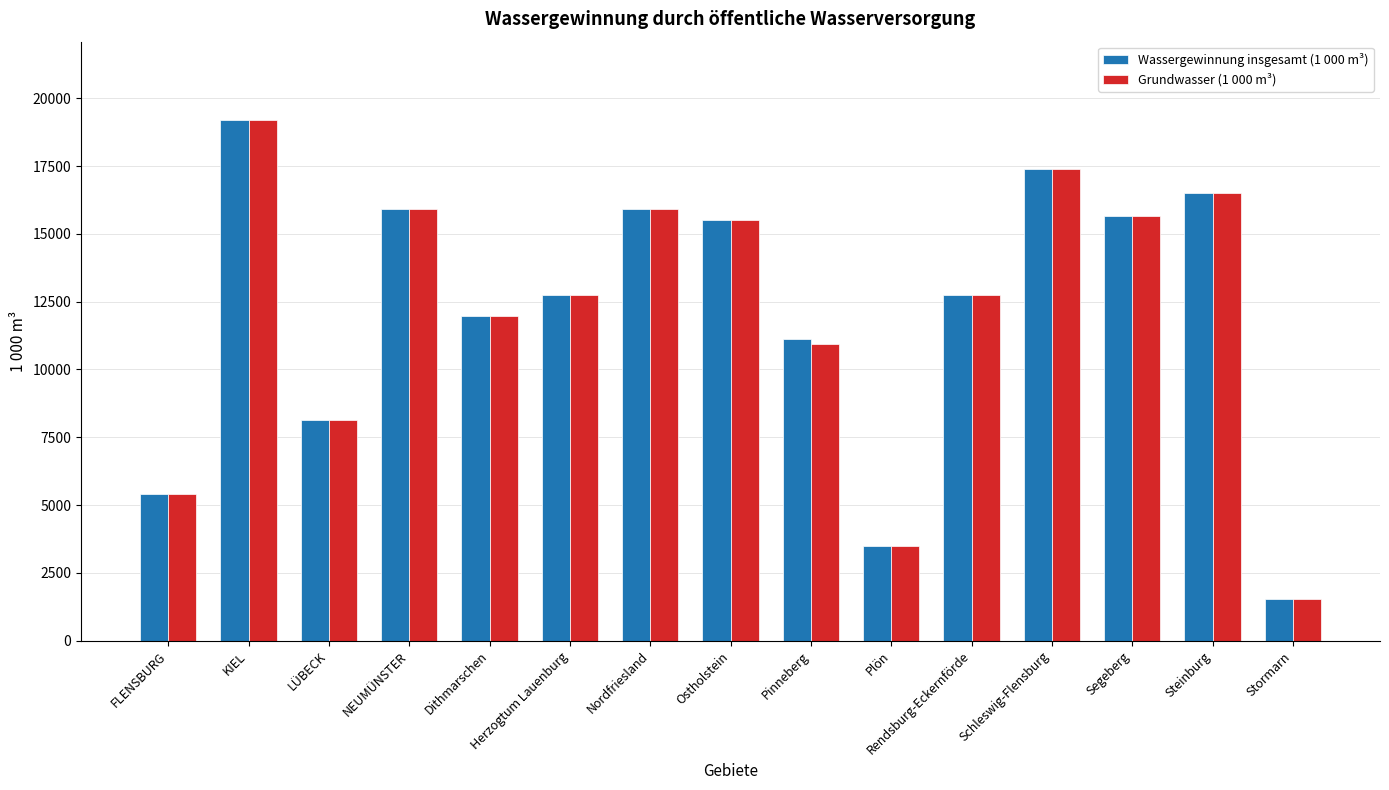

What is the sum of the Wassergewinnung insgesamt (1 000 m³) values at Plön and Steinburg?

19978